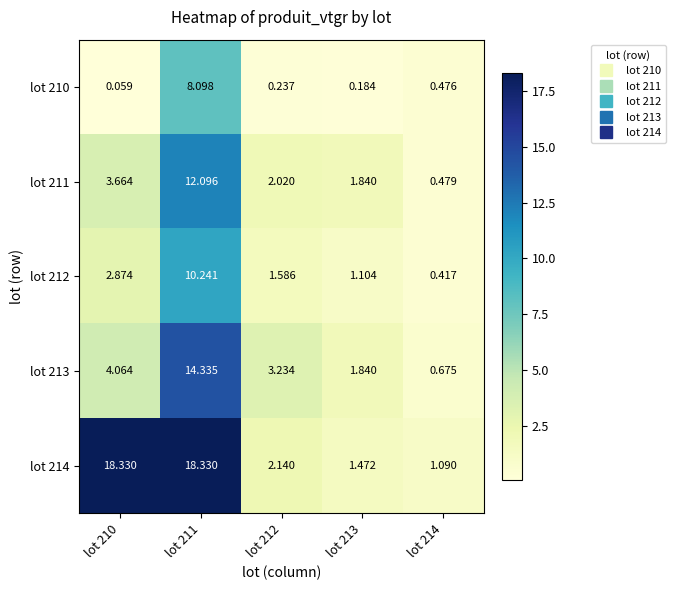

Is the value of lot 211 at lot 211 greater than the value of lot 212 at lot 212?

Yes